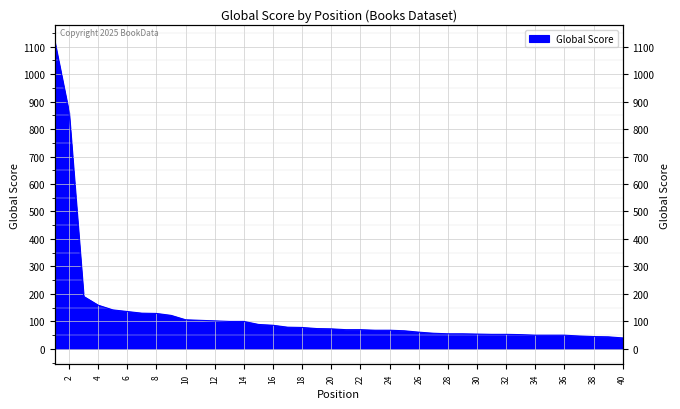

Does the chart display data point markers on the line(s)?

No